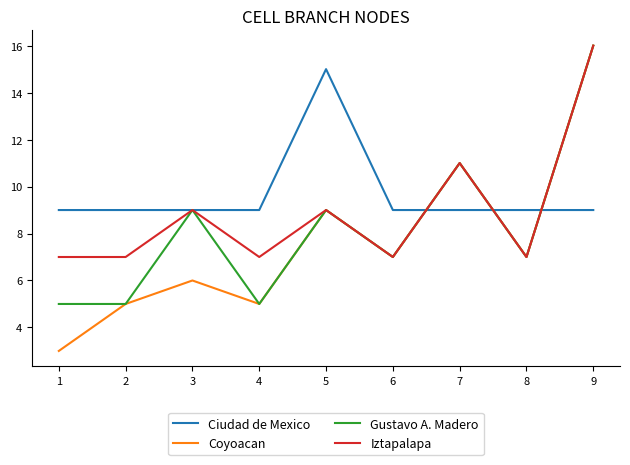

Where does the Gustavo A. Madero series first go above 7?

3